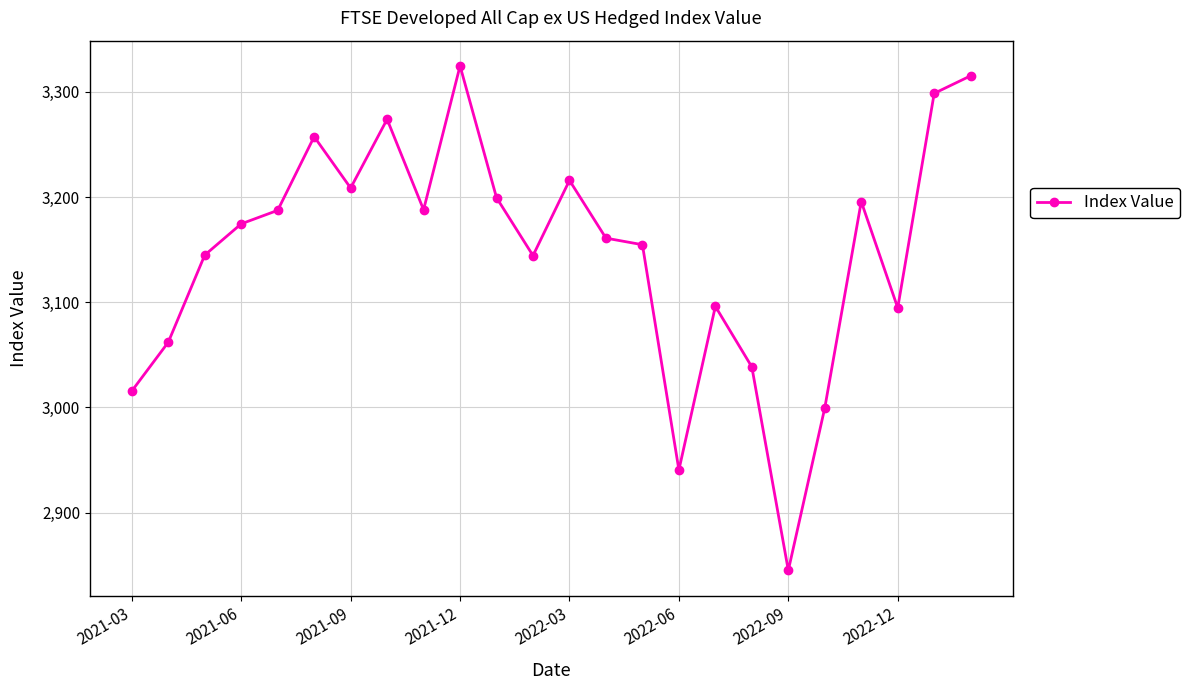

Does the chart have visible grid lines?

Yes